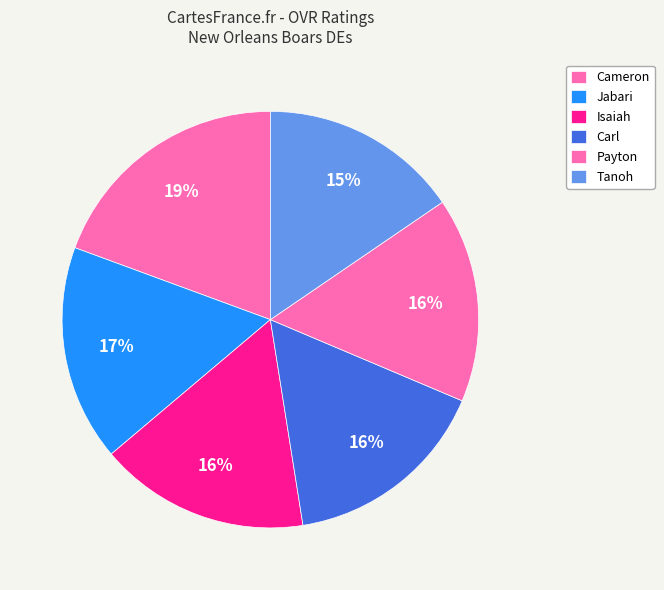

Which slice is the largest?

Cameron